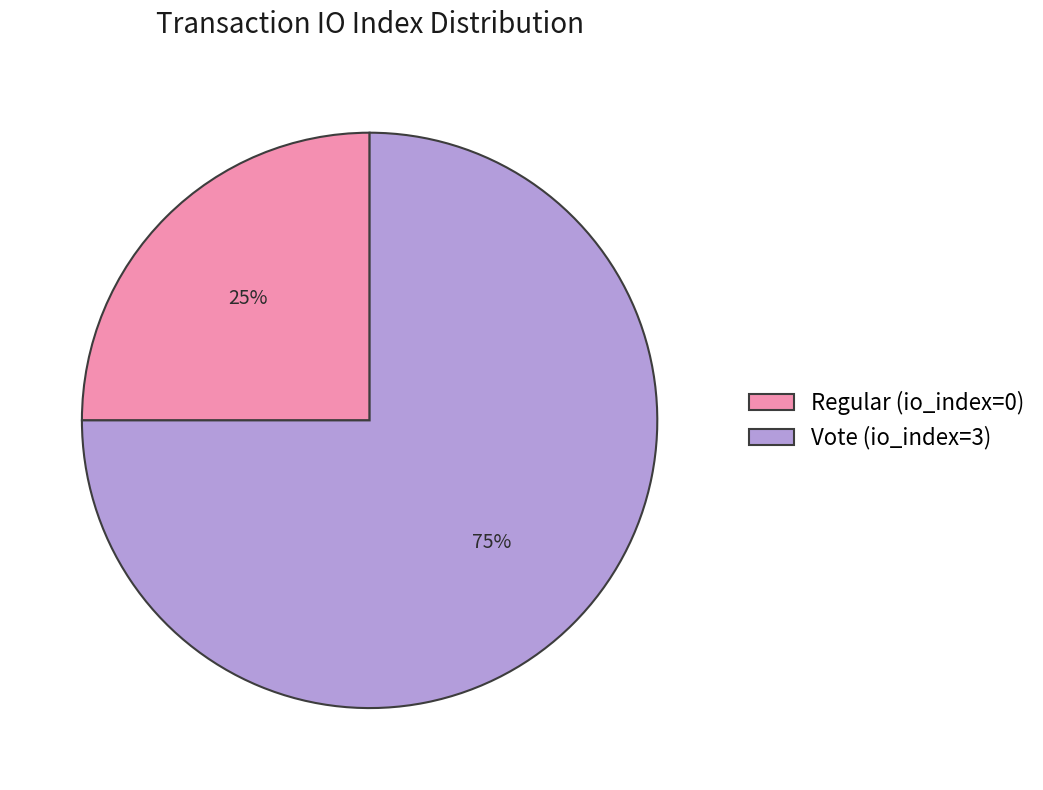

To the nearest percent, what is the average slice percentage?

50%